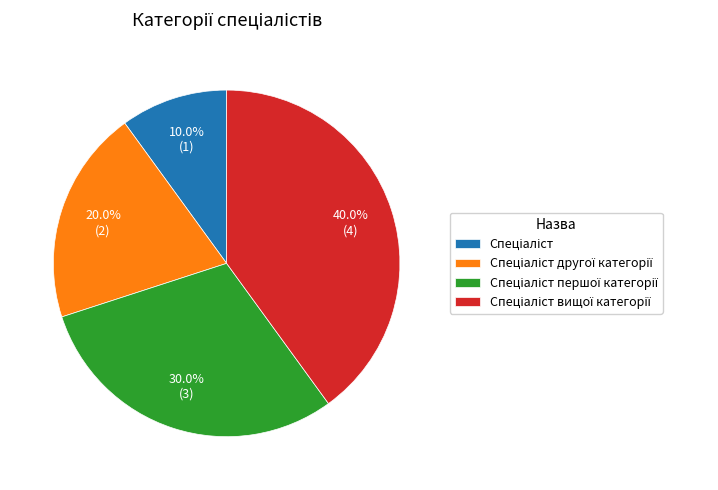

Does any single category account for the majority?

No